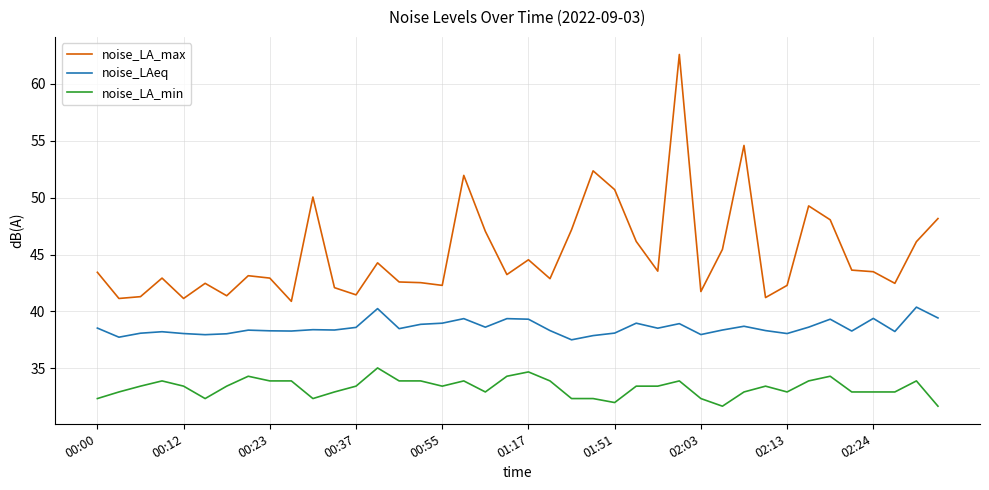

Which series has the largest total across all categories?

noise_LA_max